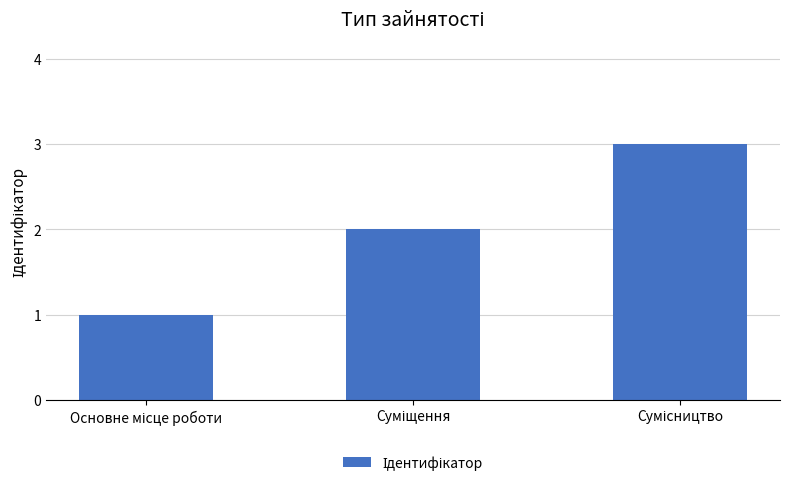

What is the greatest value displayed?

3